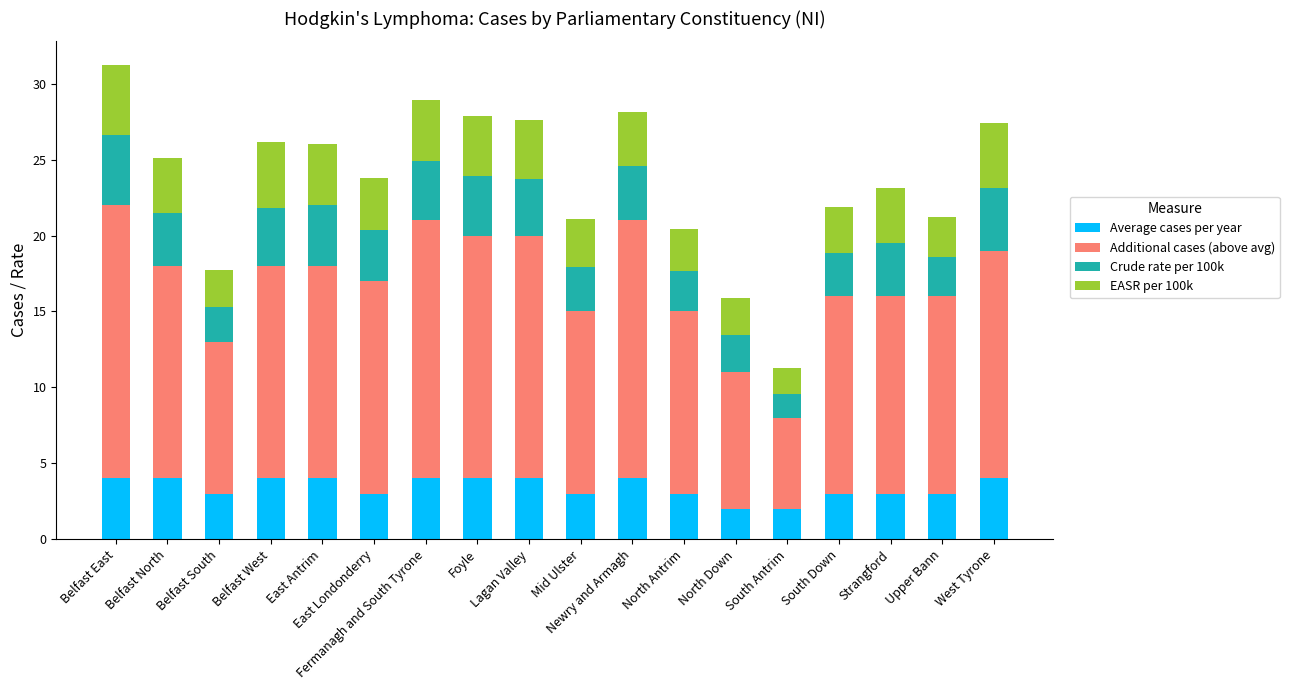

What value does the Average cases per year series have at Foyle?

4.0